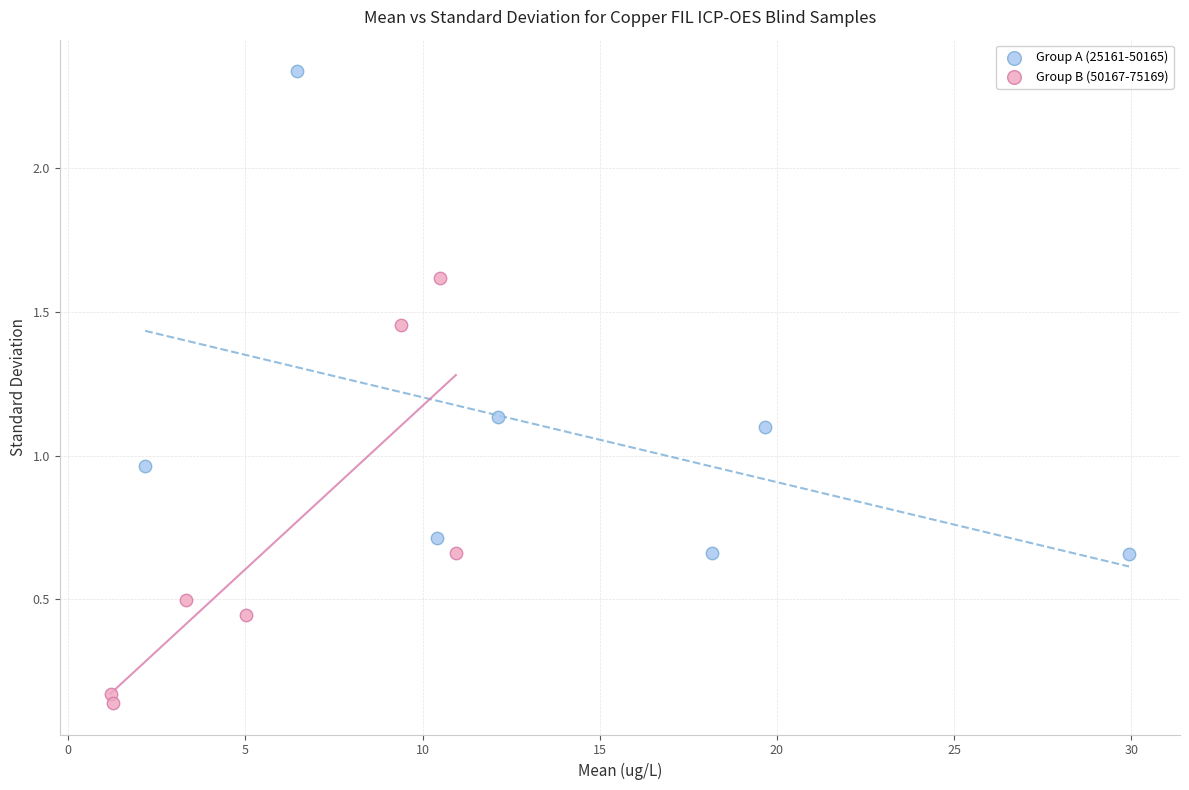

Which series has the largest Y range (max minus min)?

Group A (25161-50165)